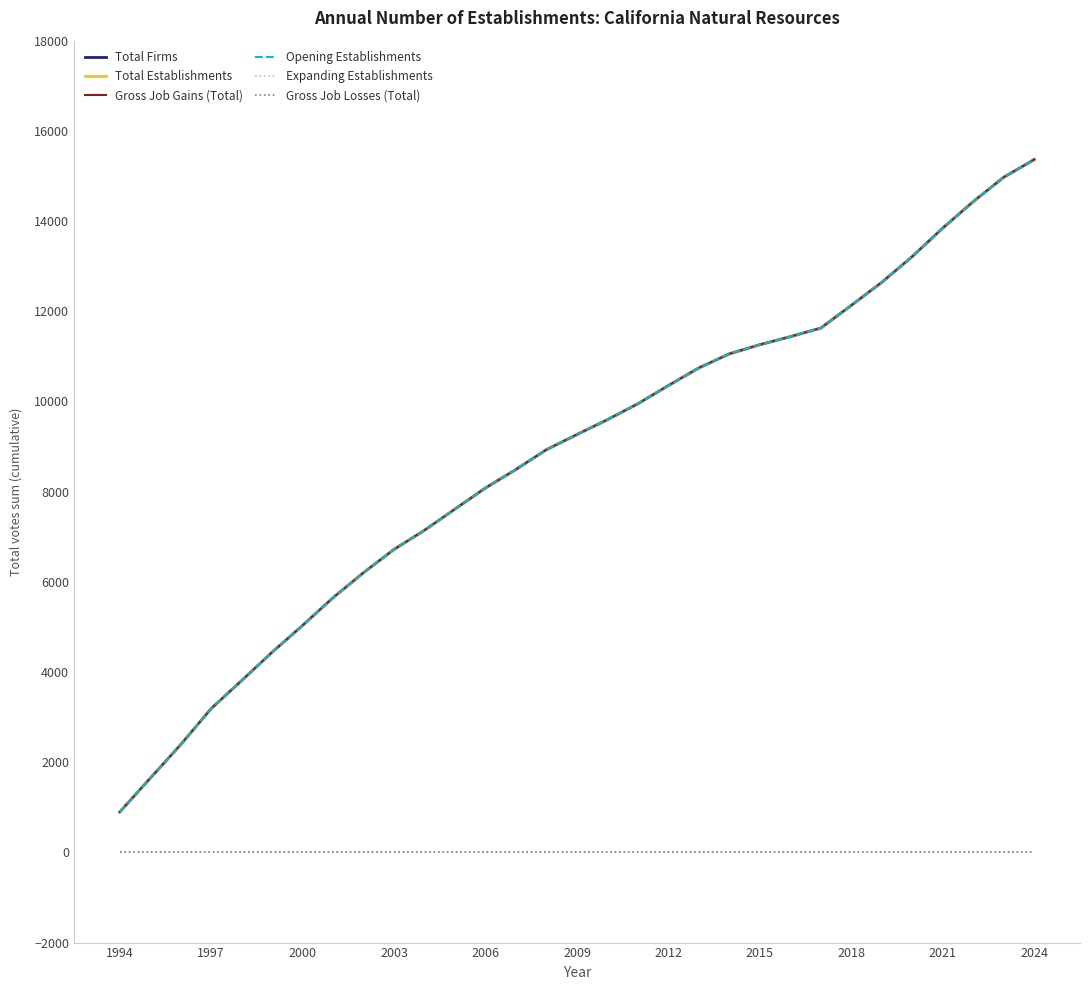

Is this an area chart (filled region under the line)?

No